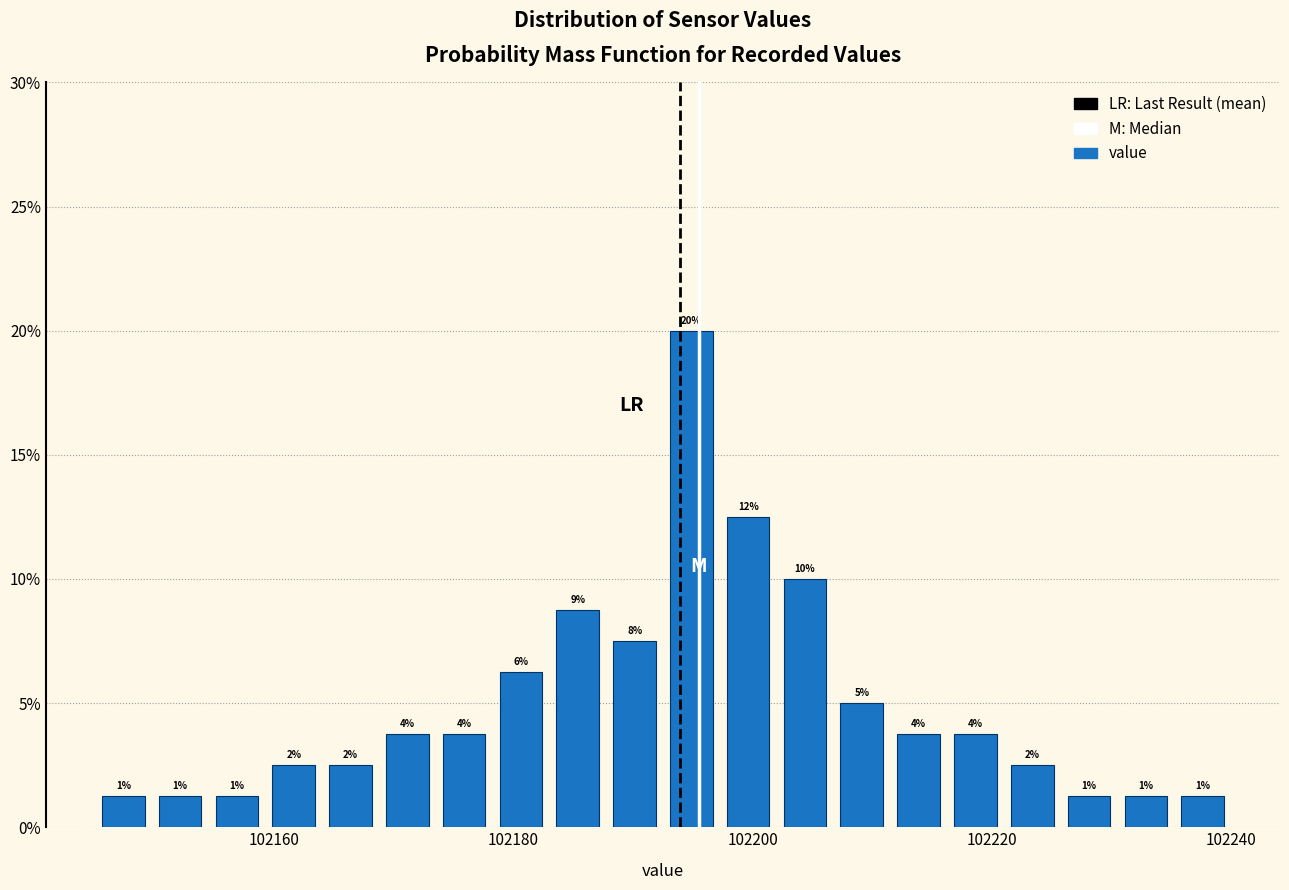

Read against the x-axis, roughly where is the centre of the tallest bar?

102194